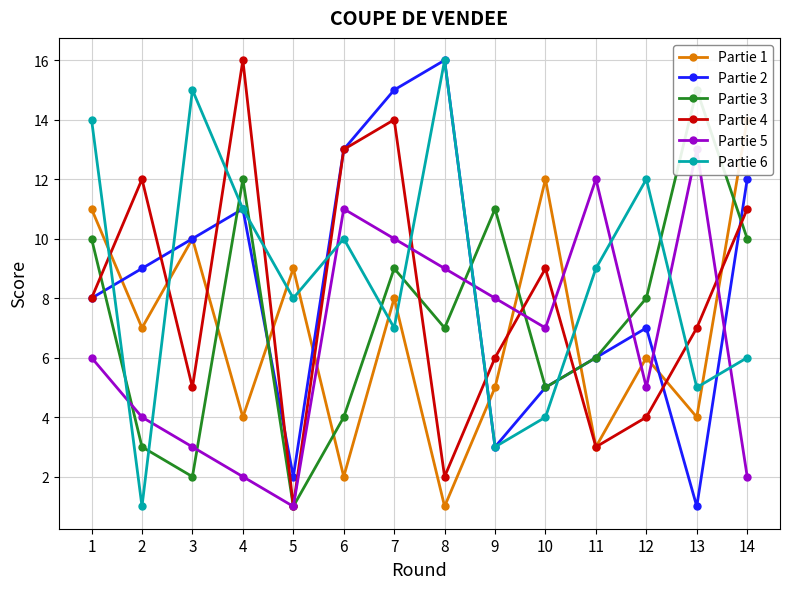

Reading right to left, extract all data points from this chart.

Partie 1: 14=14	13=4	12=6	11=3	10=12	9=5	8=1	7=8	6=2	5=9	4=4	3=10	2=7	1=11
Partie 2: 14=12	13=1	12=7	11=6	10=5	9=3	8=16	7=15	6=13	5=2	4=11	3=10	2=9	1=8
Partie 3: 14=10	13=15	12=8	11=6	10=5	9=11	8=7	7=9	6=4	5=1	4=12	3=2	2=3	1=10
Partie 4: 14=11	13=7	12=4	11=3	10=9	9=6	8=2	7=14	6=13	5=1	4=16	3=5	2=12	1=8
Partie 5: 14=2	13=13	12=5	11=12	10=7	9=8	8=9	7=10	6=11	5=1	4=2	3=3	2=4	1=6
Partie 6: 14=6	13=5	12=12	11=9	10=4	9=3	8=16	7=7	6=10	5=8	4=11	3=15	2=1	1=14